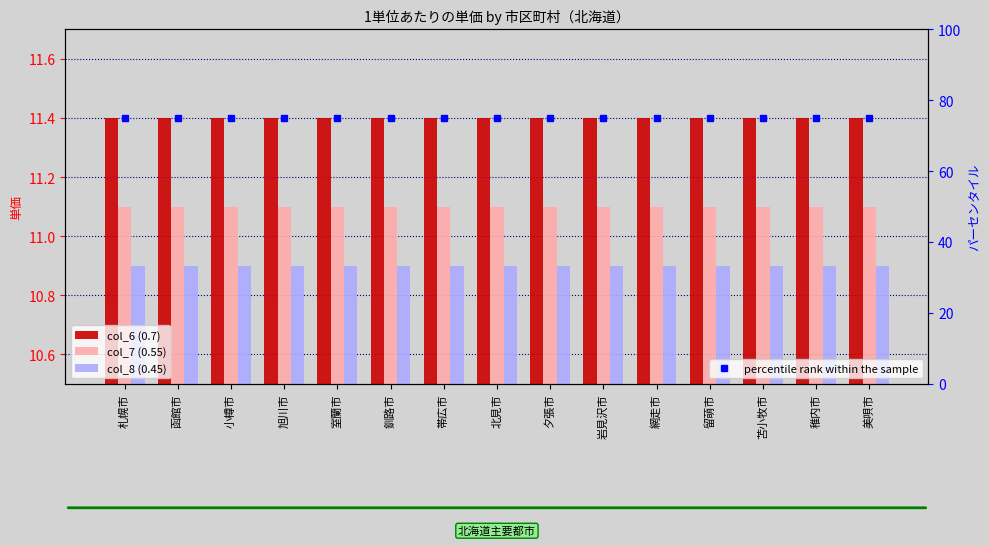

At which label does col_7 (0.55) reach its minimum?

札幌市